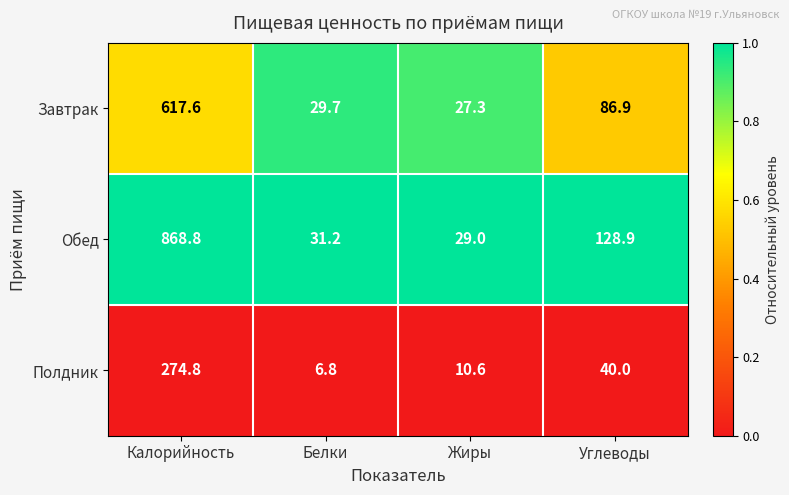

The value of Обед at Углеводы is 79.2. True or false?

False